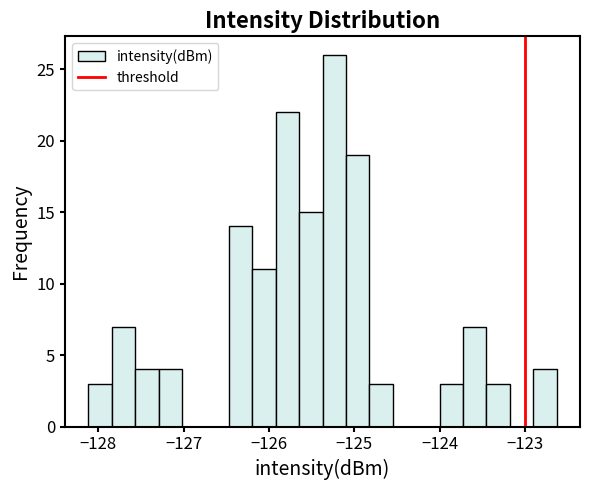

Read against the x-axis, roughly where is the centre of the tallest bar?

-125.2